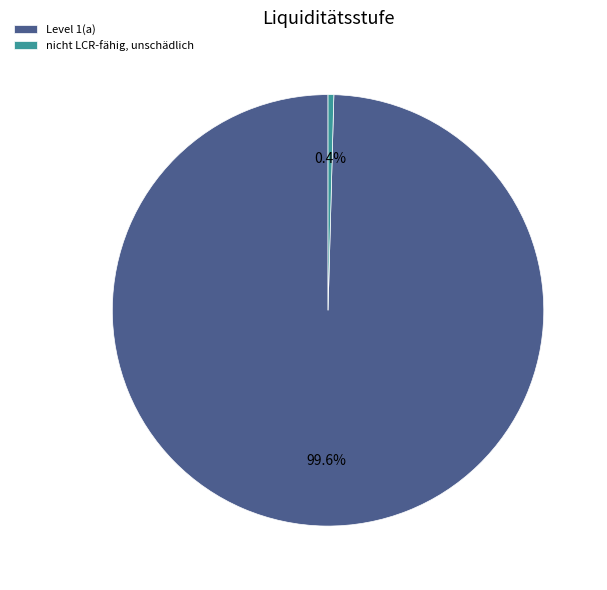

The nicht LCR-fähig, unschädlich slice represents 0% of the pie. True or false?

True